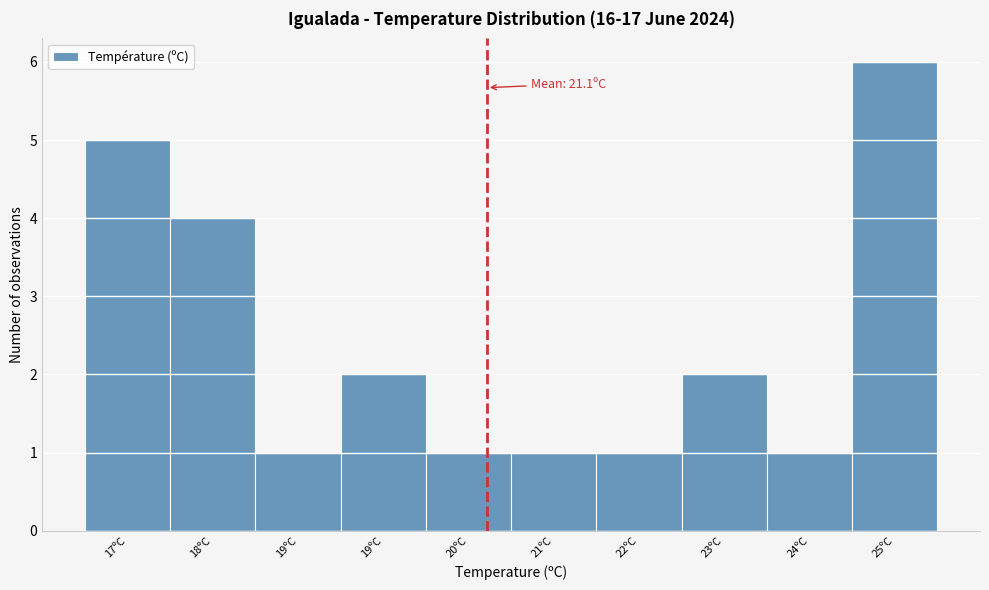

Does the chart contain any negative values?

No